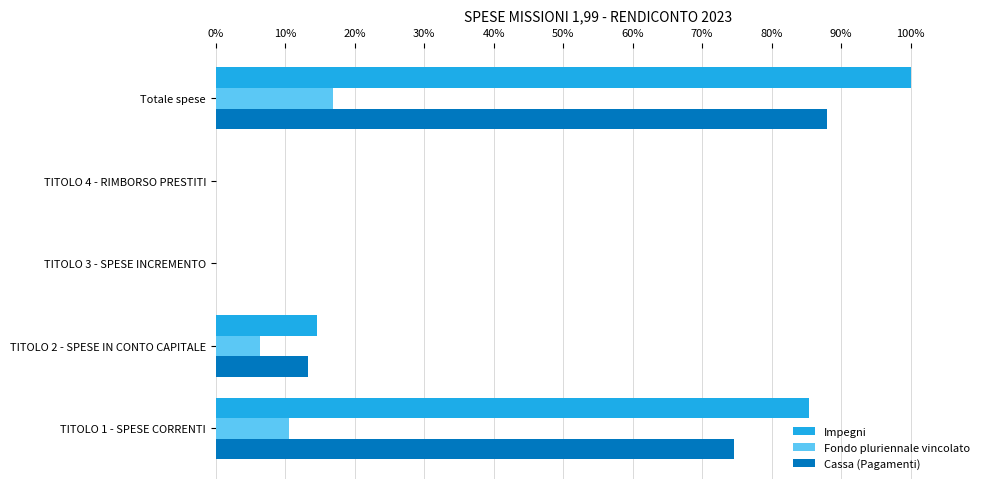

Which series has the widest spread of values?

Impegni